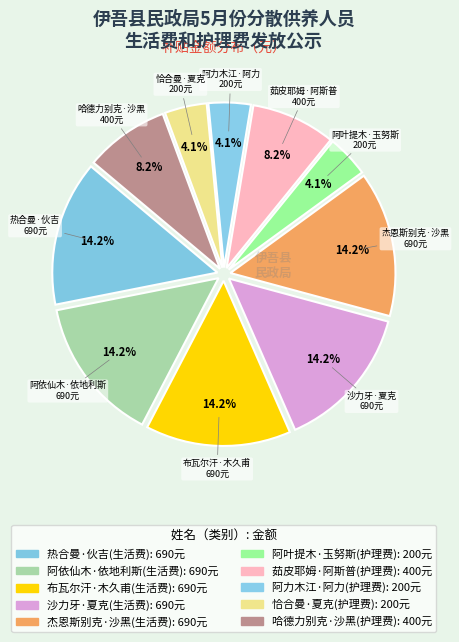

What is the change in value from 热合曼·伙吉(生活费) to 哈德力别克·沙黑(护理费)?

-290